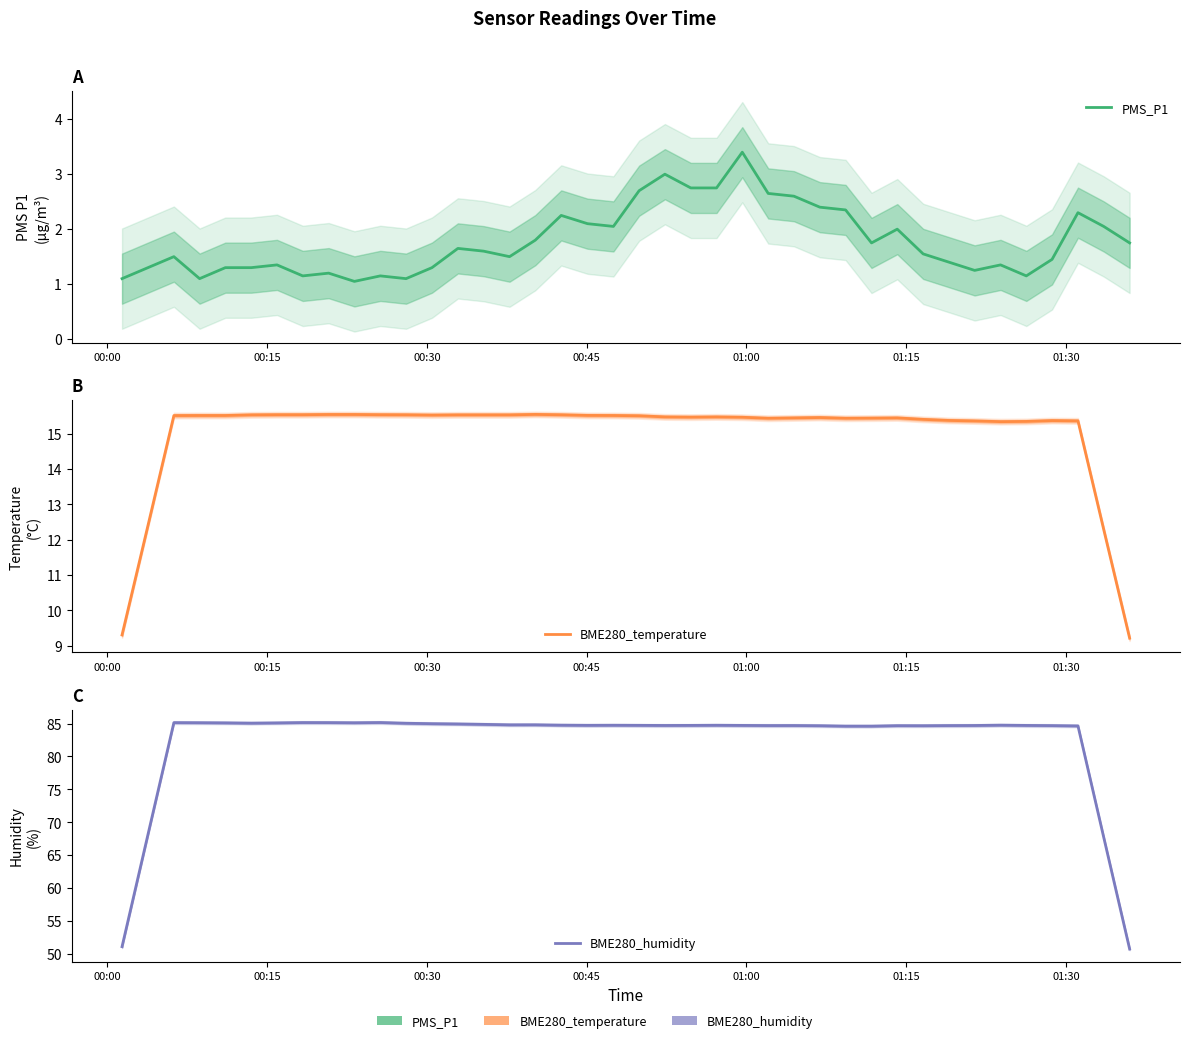

In BME280_temperature, how many points are lower than both neighbors (excluding endpoints)?

6